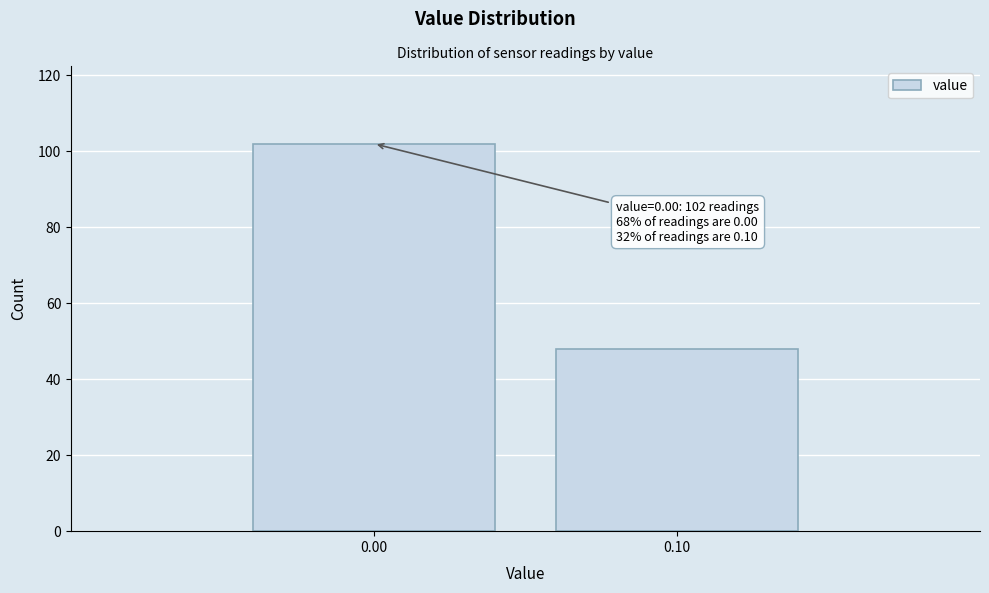

Reading left to right, what are all the values shown in this chart?

102	48